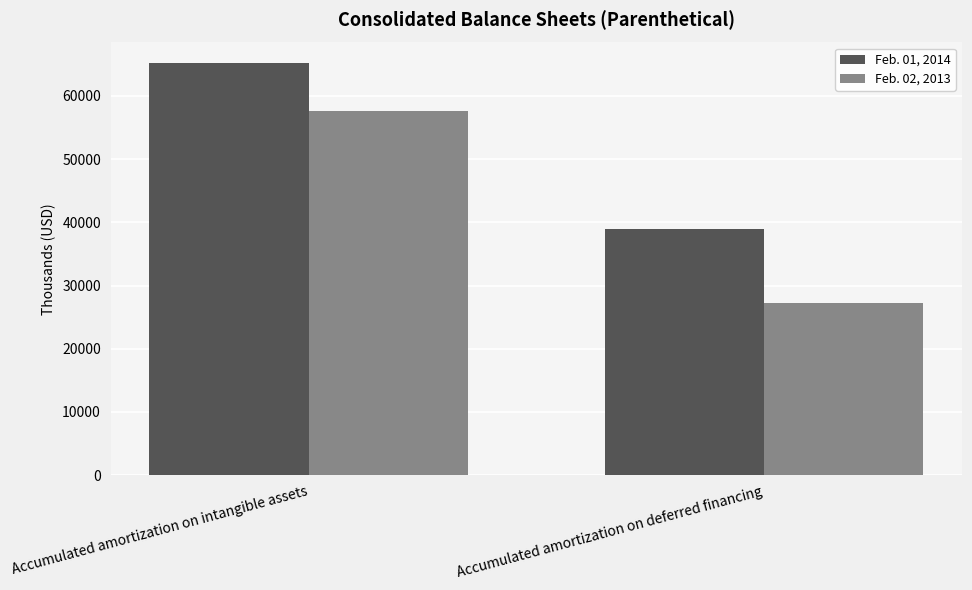

What is the sum of all Feb. 02, 2013 values?

84828